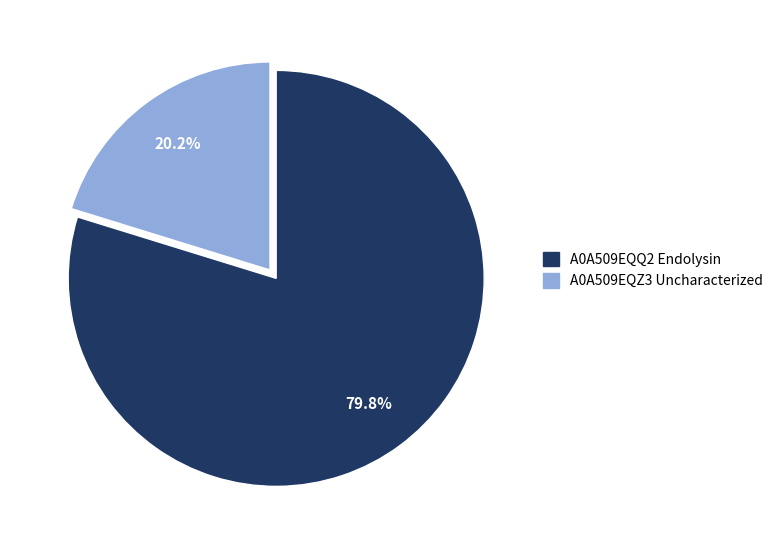

How much of the chart is everything except A0A509EQZ3 Uncharacterized?

79.8%